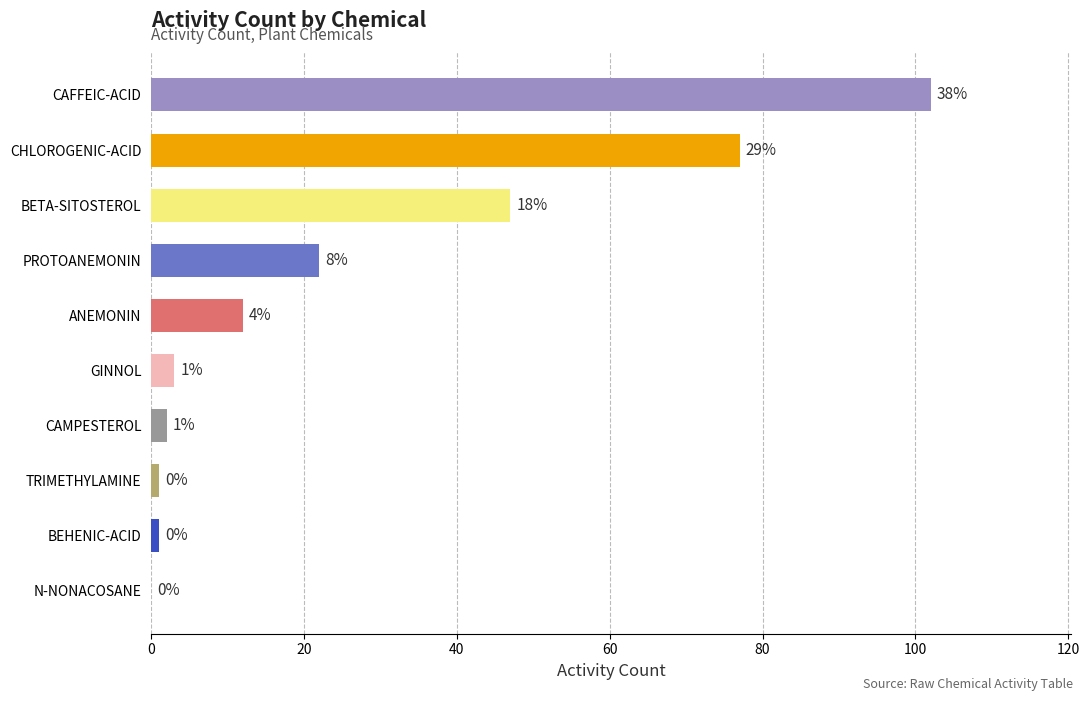

The chart shows a value of 153 at CAFFEIC-ACID. True or false?

False